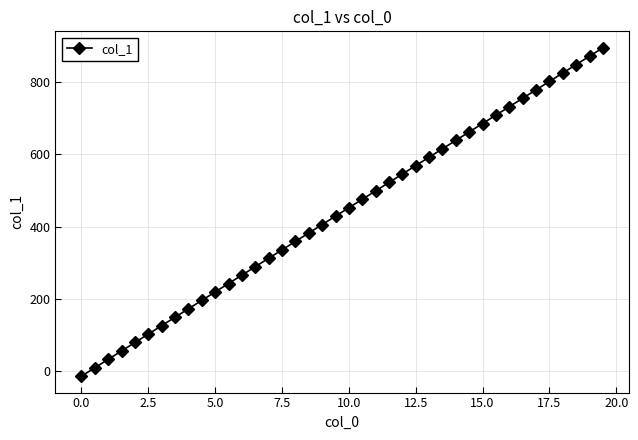

What is the average value?

440.9